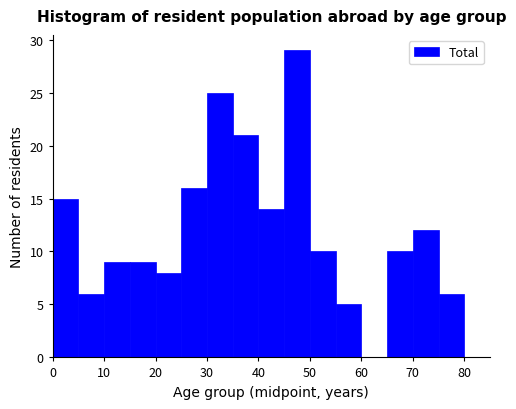

What is the height of the bar covering 20 to 25 on the x-axis? The values are not printed on the chart, so give them approximately, as read against the axis.

8